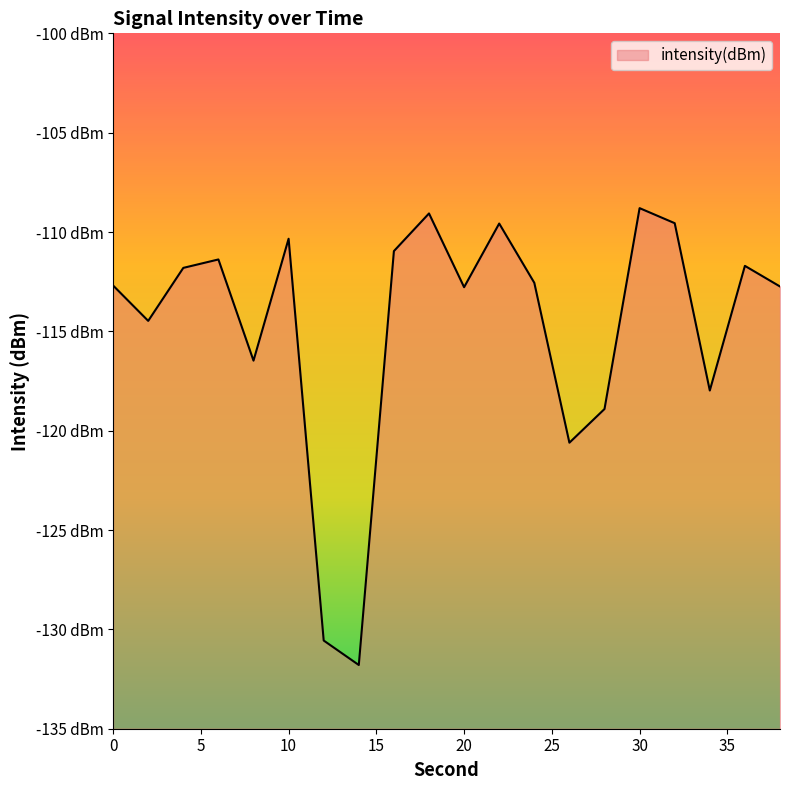

Does the chart display data point markers on the line(s)?

No